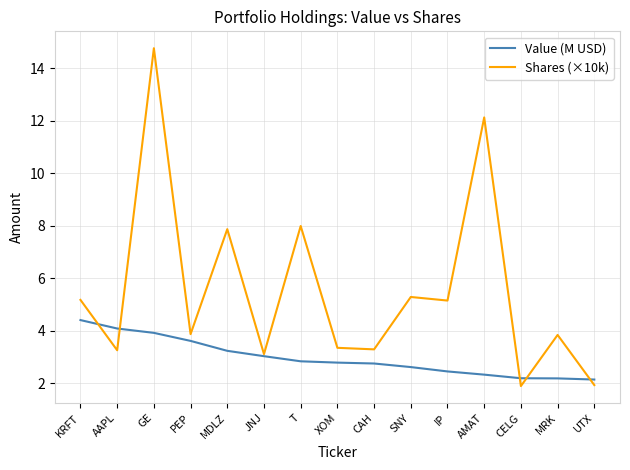

True or false: Value (M USD) has a value of 2.8 at T.

True